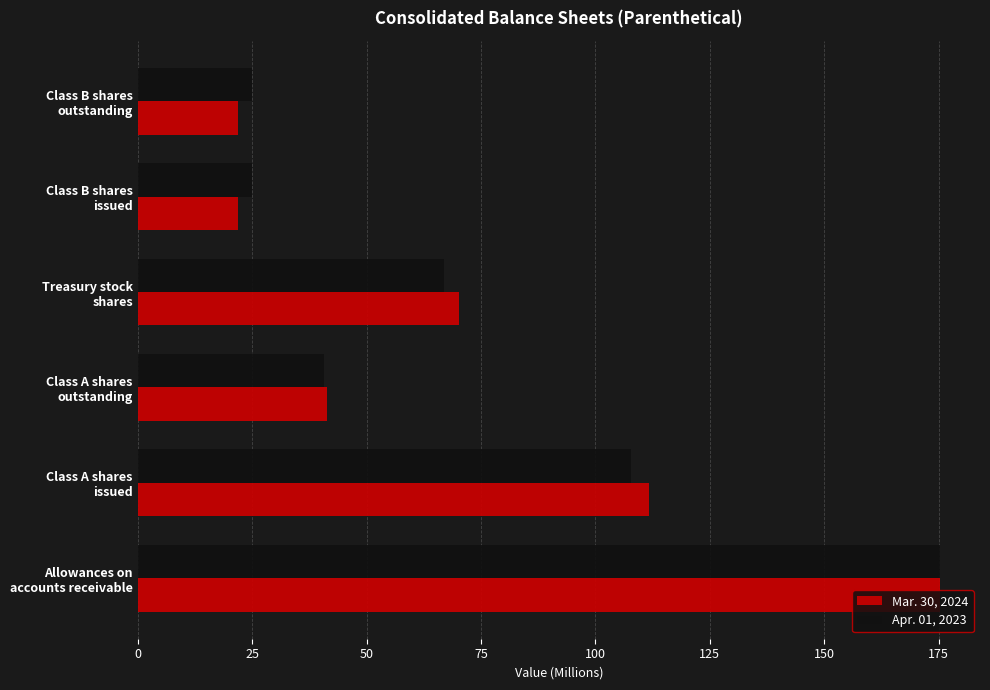

At how many categories does at least one series exceed 104?

2